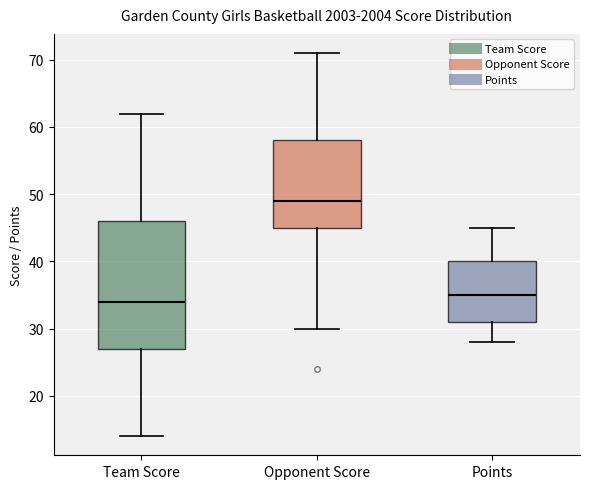

Reading left to right, read every box against the y-axis: the position of its median line, the range the box covers, and the ends of its whiskers. The values are not printed on the chart, so give them approximately, as read against the axis.

Team Score: median 34, box 27 to 46, whiskers 14 to 62
Opponent Score: median 49, box 45 to 58, whiskers 30 to 71
Points: median 35, box 31 to 40, whiskers 28 to 45